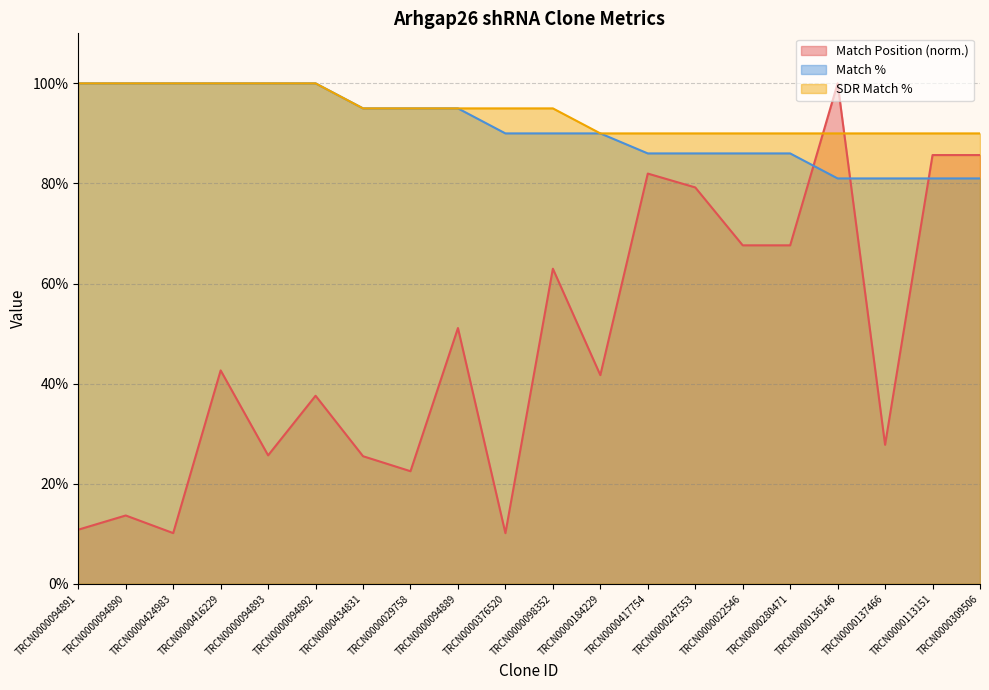

True or false: SDR Match % has a value of 90.0 at TRCN0000136146.

True